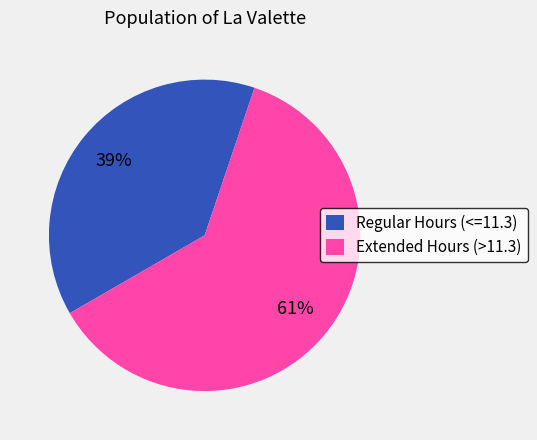

Is the sum of Regular Hours (<=11.3) and Extended Hours (>11.3) greater than half?

Yes